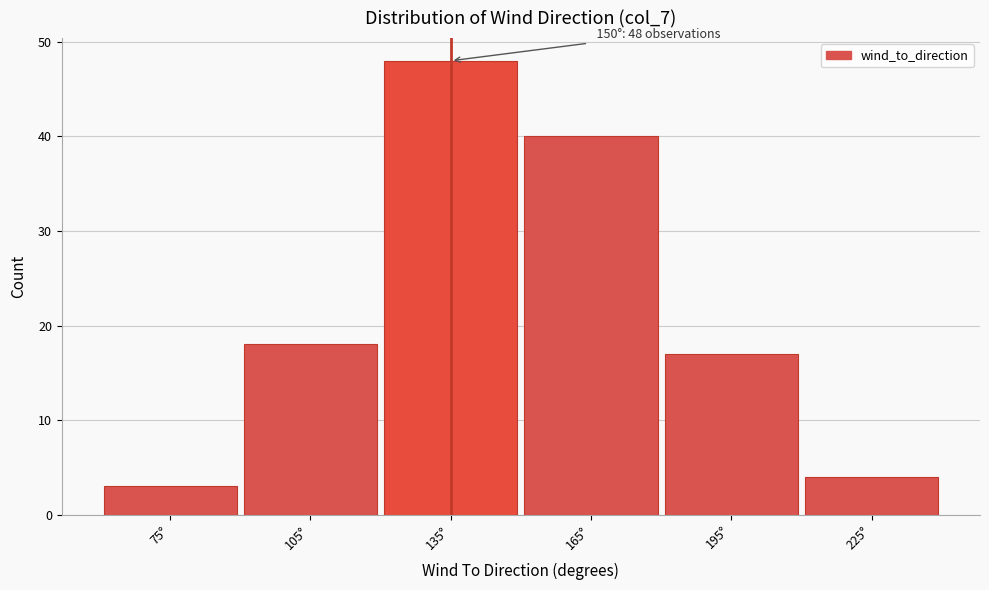

Reading right to left, list all the values displayed in this chart.

4	17	40	48	18	3